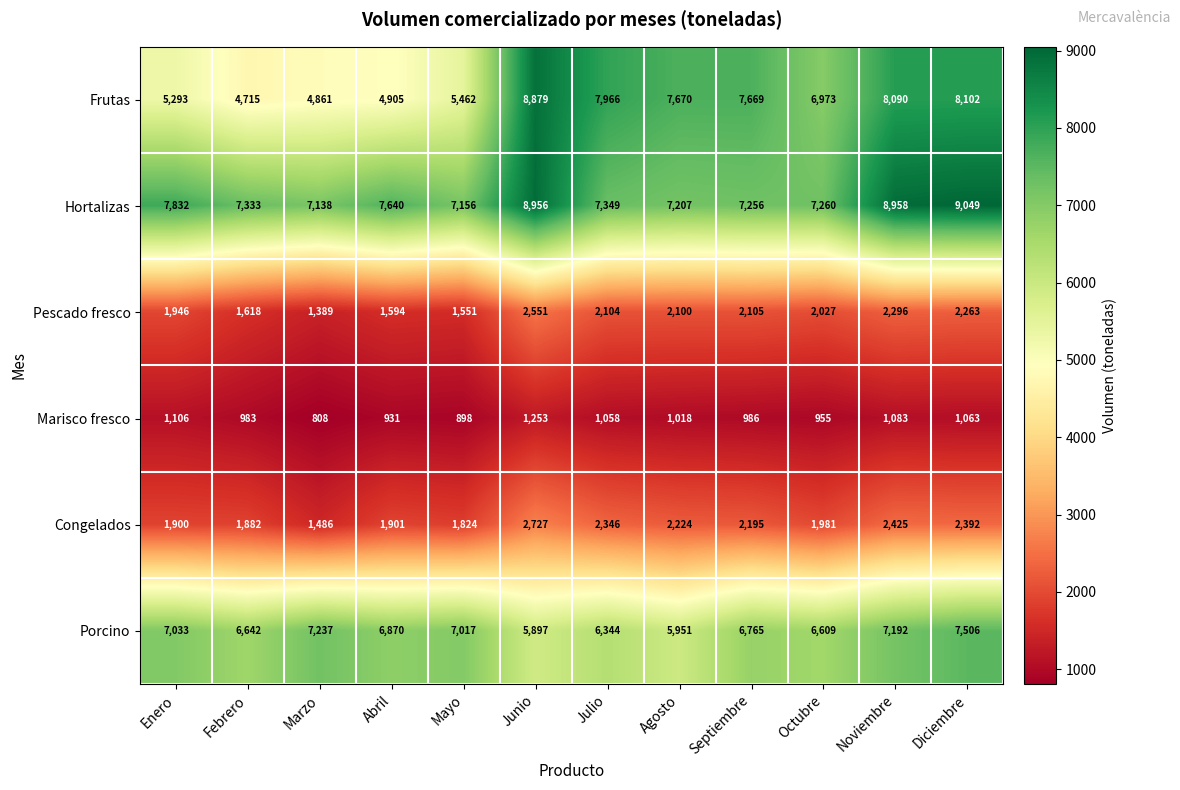

Which series changed the most between Febrero and Julio?

Frutas